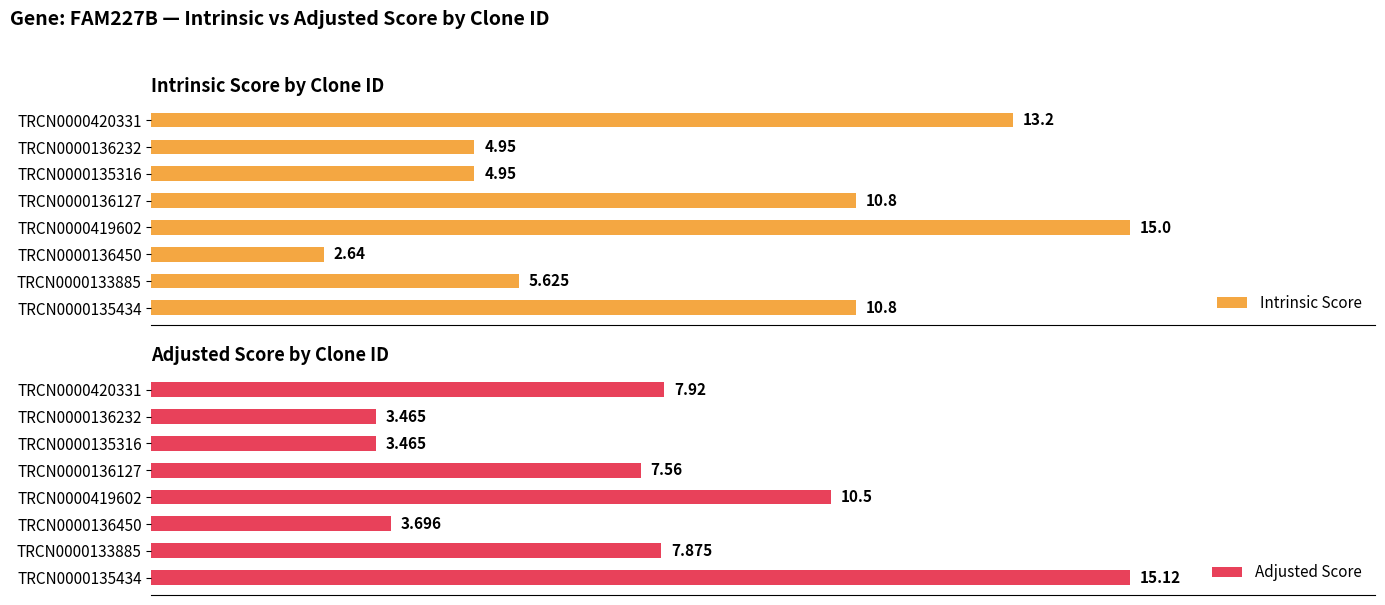

What are all the series names shown in the legend?

Intrinsic Score, Adjusted Score